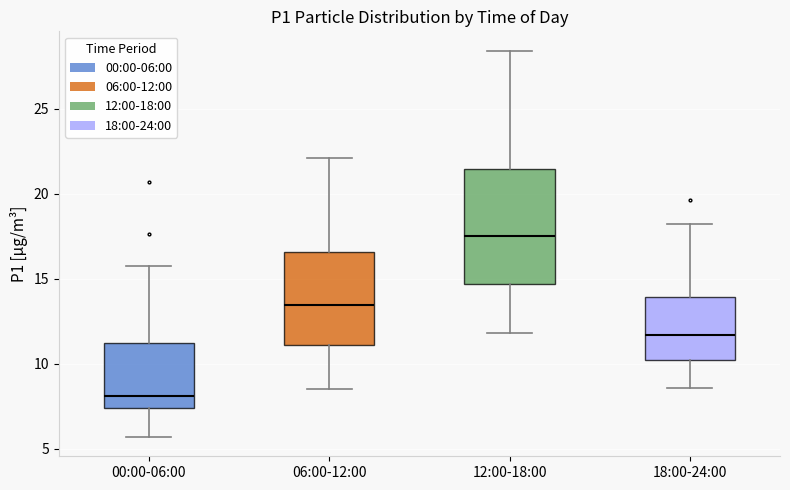

Comparing the boxes themselves (not the whiskers), which one is the tallest?

12:00-18:00